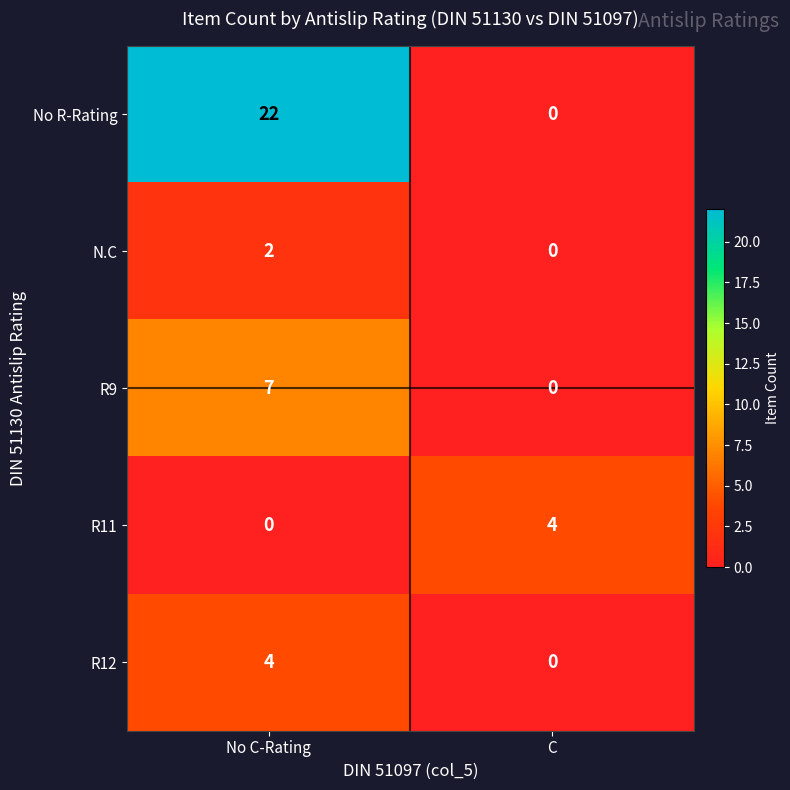

Is it true that R9 equals 0 at C?

True